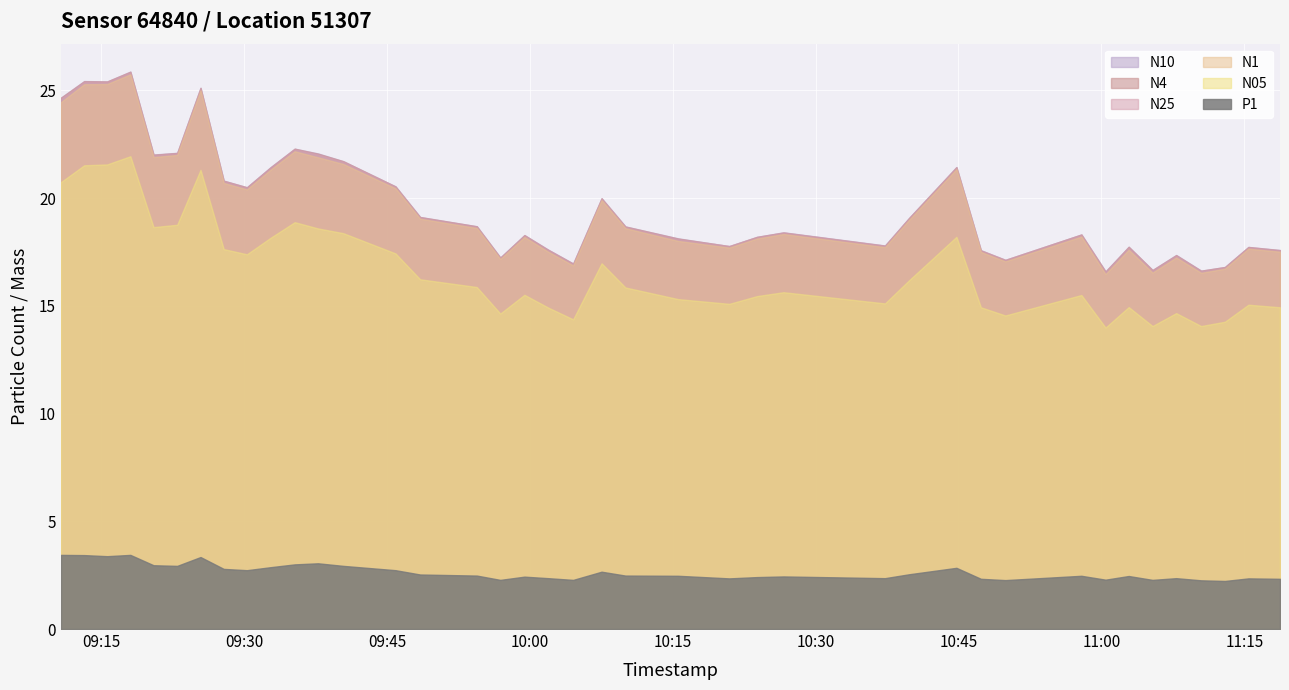

List the labels in order of N05 value, smallest first.

2022-11-06T11:00:26, 2022-11-06T11:05:22, 2022-11-06T11:10:28, 2022-11-06T11:12:58, 2022-11-06T10:04:33, 2022-11-06T10:49:55, 2022-11-06T09:56:54, 2022-11-06T11:07:51, 2022-11-06T10:01:55, 2022-11-06T10:47:21, 2022-11-06T11:18:45, 2022-11-06T11:02:52, 2022-11-06T11:15:26, 2022-11-06T10:20:56, 2022-11-06T10:37:17, 2022-11-06T10:15:34, 2022-11-06T10:23:51, 2022-11-06T10:57:54, 2022-11-06T09:59:26, 2022-11-06T10:26:38, 2022-11-06T10:10:02, 2022-11-06T09:54:26, 2022-11-06T10:39:48, 2022-11-06T09:48:29, 2022-11-06T10:07:32, 2022-11-06T09:30:18, 2022-11-06T09:45:54, 2022-11-06T09:27:52, 2022-11-06T09:32:48, 2022-11-06T10:44:47, 2022-11-06T09:40:25, 2022-11-06T09:37:46, 2022-11-06T09:20:30, 2022-11-06T09:22:59, 2022-11-06T09:35:19, 2022-11-06T09:10:47, 2022-11-06T09:25:26, 2022-11-06T09:13:13, 2022-11-06T09:15:38, 2022-11-06T09:18:04